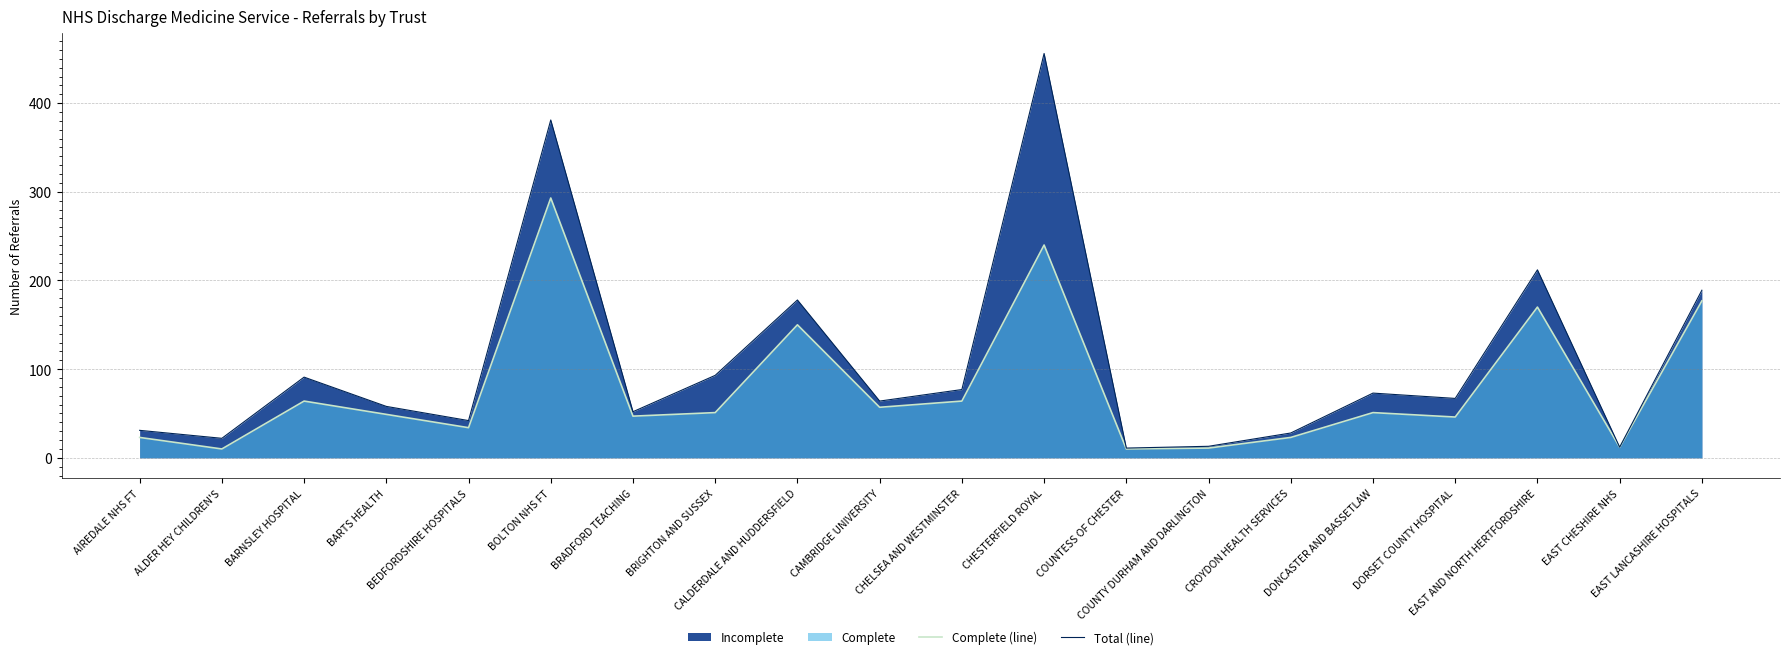

How many values in the Total (line) series exceed 67?

9